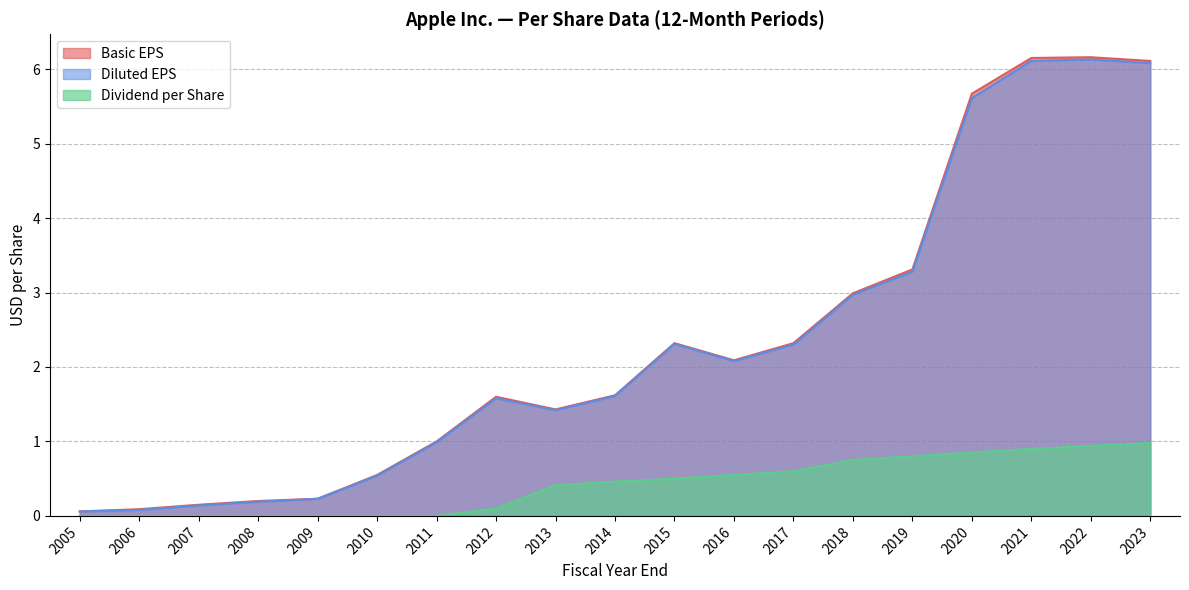

Rank the categories by Dividend per Share value from highest to lowest.

2023, 2022, 2021, 2020, 2019, 2018, 2017, 2016, 2015, 2014, 2013, 2012, 2005, 2006, 2007, 2008, 2009, 2010, 2011